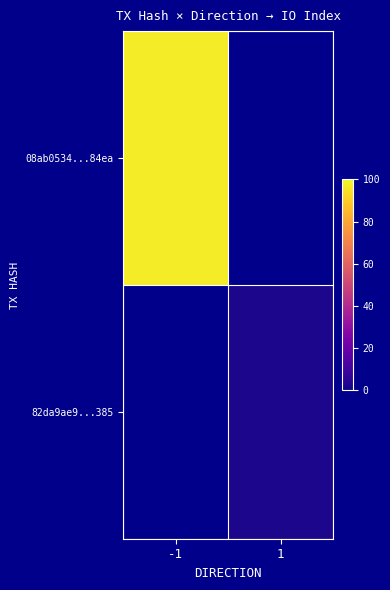

Rank the series by their average value, from highest to lowest.

08ab0534...84ea, 82da9ae9...385